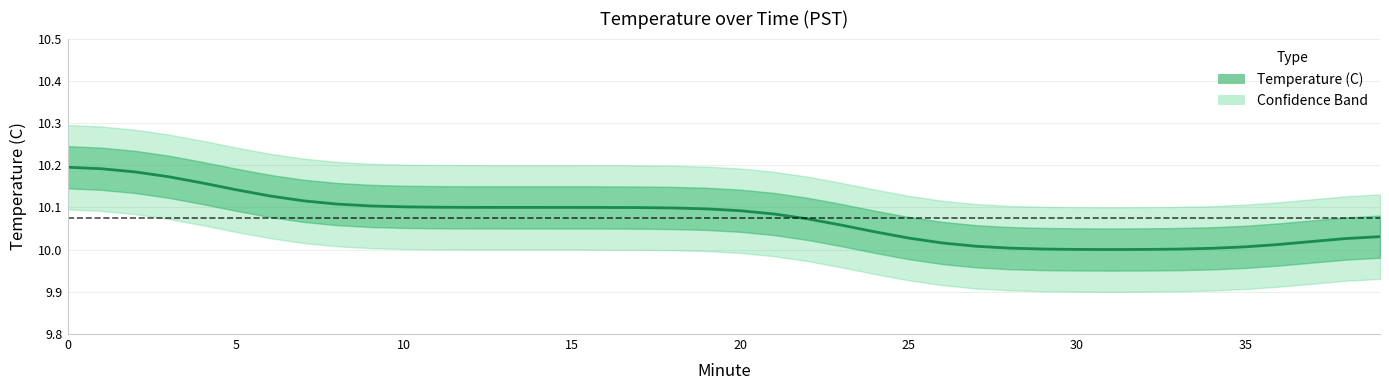

Reading left to right, what are all the values shown in this chart?

10.2	10.2	10.2	10.2	10.2	10.1	10.1	10.1	10.1	10.1	10.1	10.1	10.1	10.1	10.1	10.1	10.1	10.1	10.1	10.1	10.1	10.1	10.1	10.1	10.0	10.0	10.0	10.0	10.0	10.0	10.0	10.0	10.0	10.0	10.0	10.0	10.0	10.0	10.0	10.0